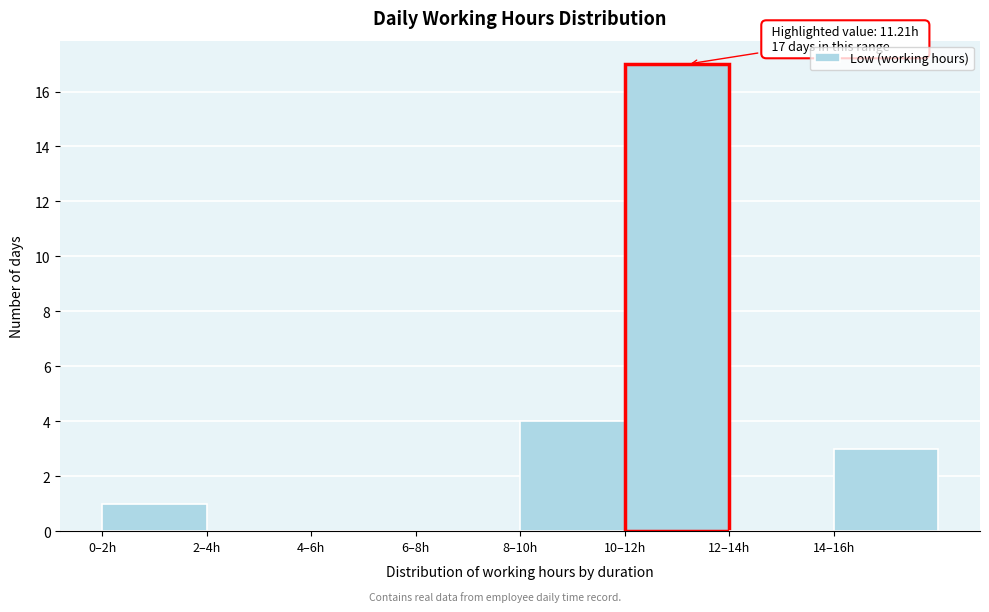

Reading right to left, extract all data points from this chart.

14–16h=3	12–14h=0	10–12h=17	8–10h=4	6–8h=0	4–6h=0	2–4h=0	0–2h=1